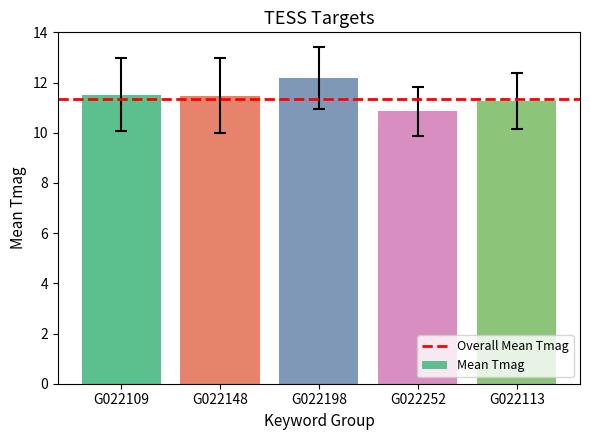

What position from the right is G022198?

3